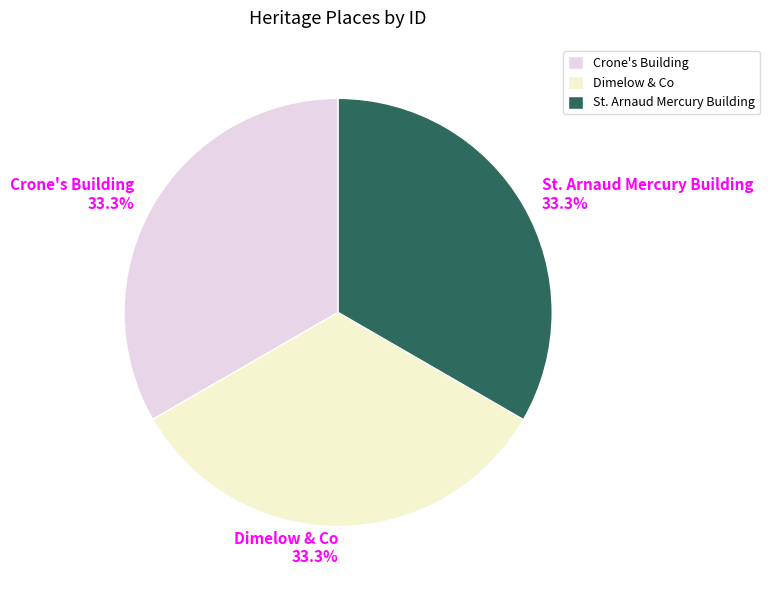

Is there any slice that represents more than half of the pie?

No